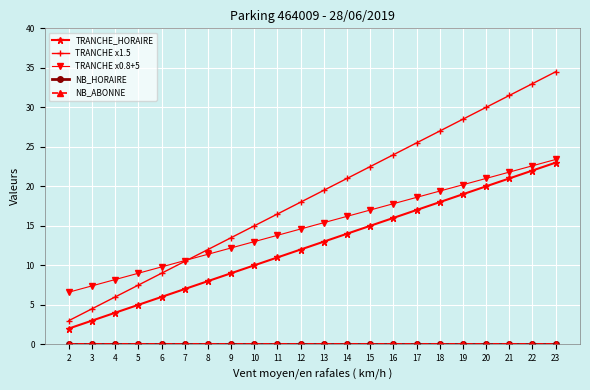

Does the chart have visible grid lines?

Yes